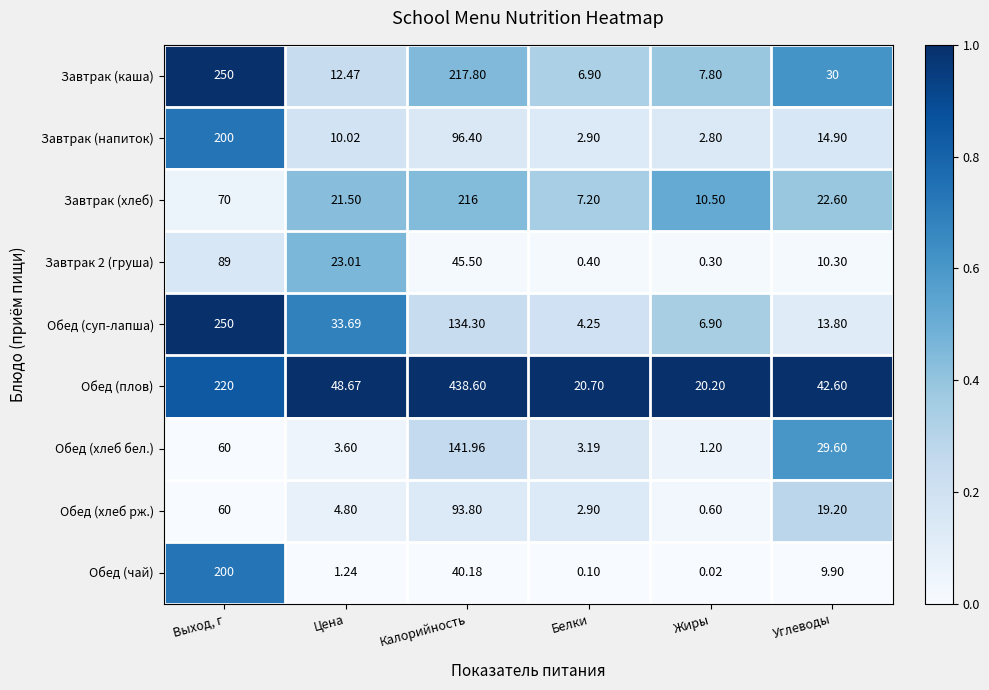

What is the total value across all series at Белки?

48.5